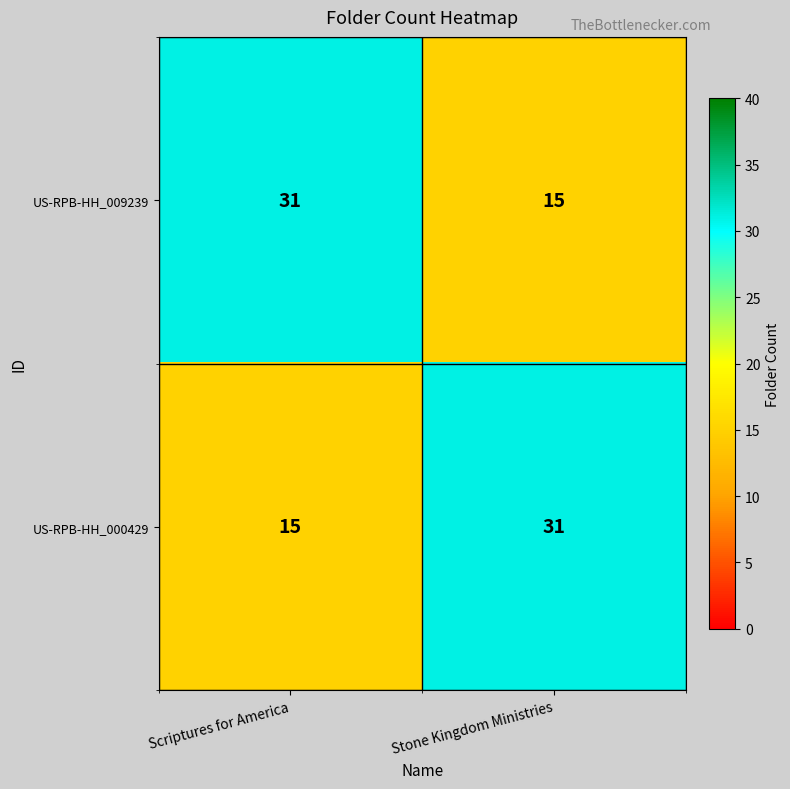

At how many categories does at least one series exceed 26?

2